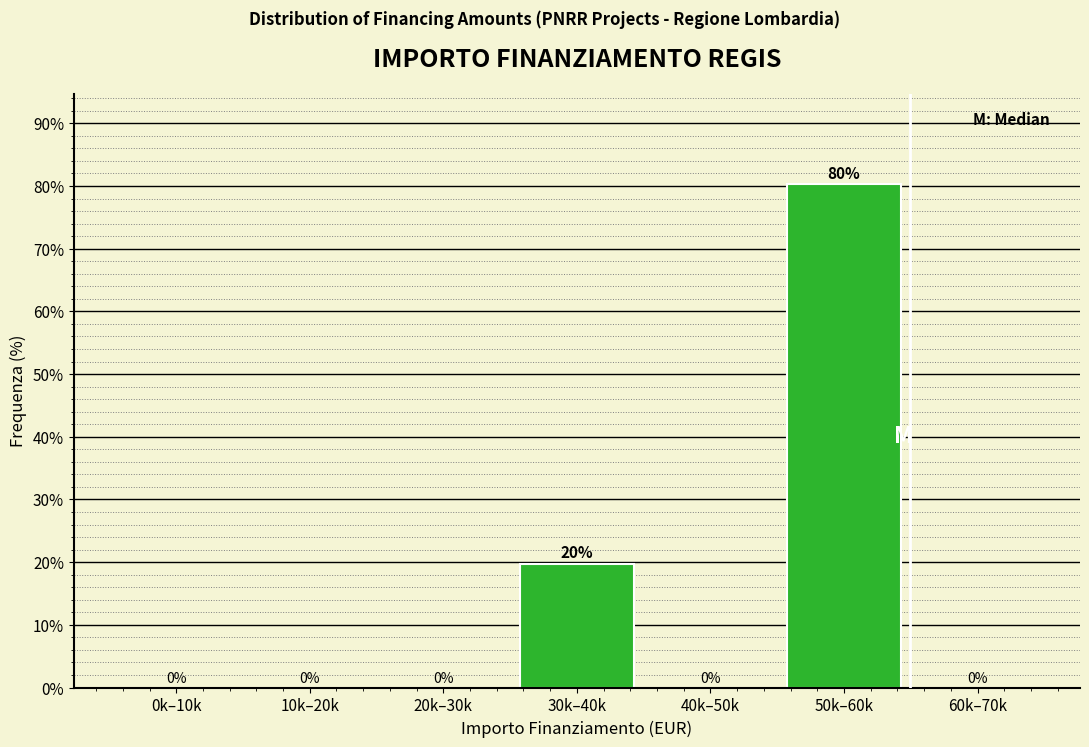

The value at 60k–70k is 0.0. True or false?

True